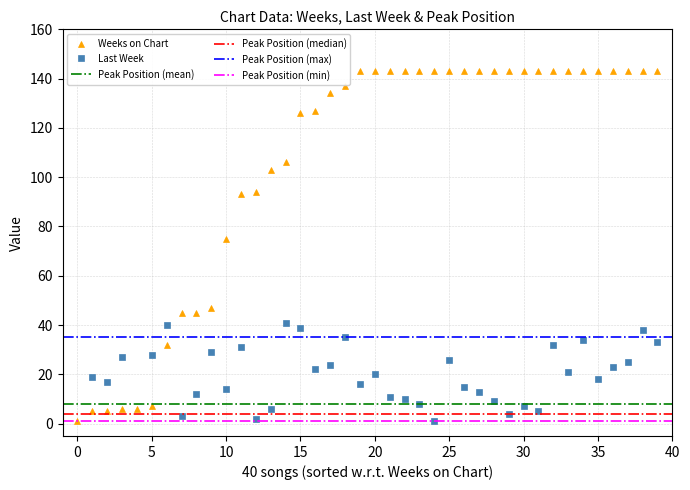

How many data points does each series have?

40